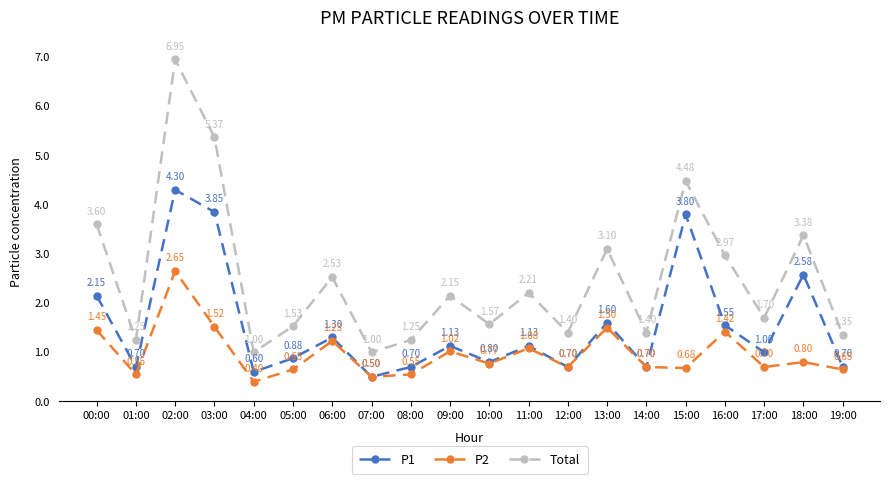

True or false: P1 and Total cross at least once.

False